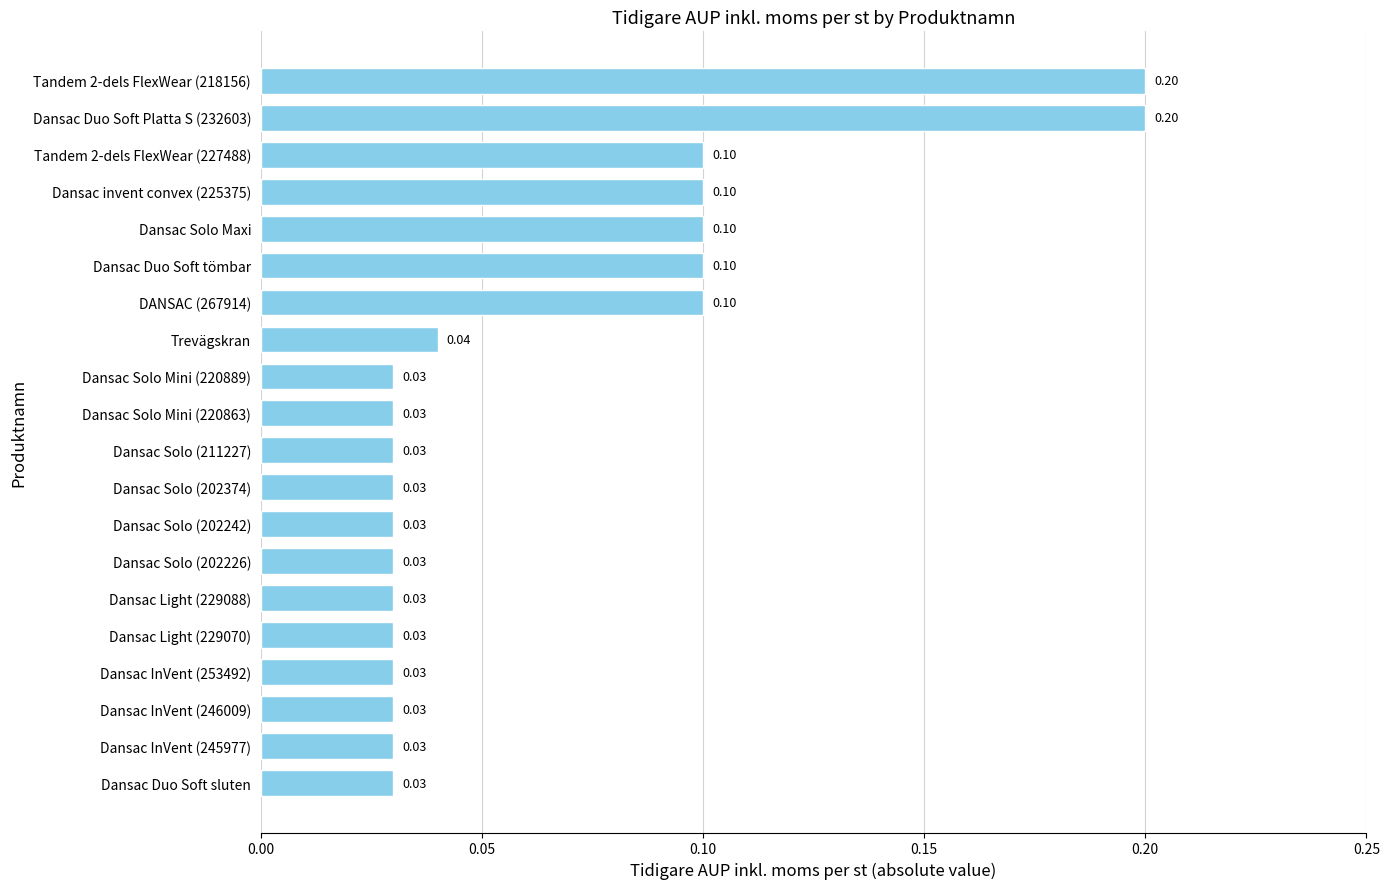

Which has a higher value, Tandem 2-dels FlexWear (227488) or Trevägskran?

Tandem 2-dels FlexWear (227488)